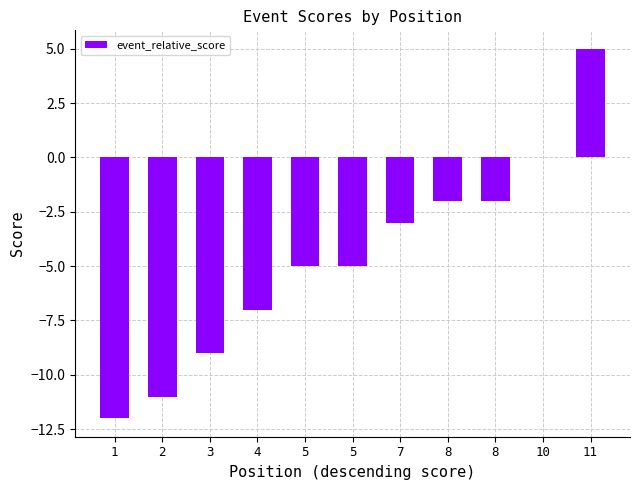

Rank the categories by value from lowest to highest.

1, 2, 3, 4, 5, 5, 7, 8, 8, 10, 11